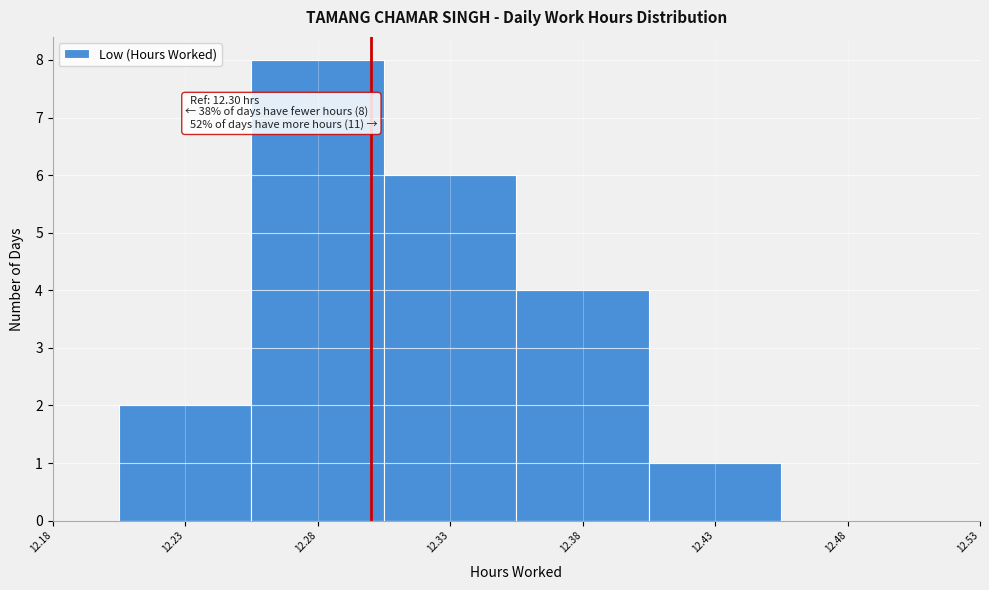

Over which range of the x-axis is the bar tallest?

12.255 to 12.305